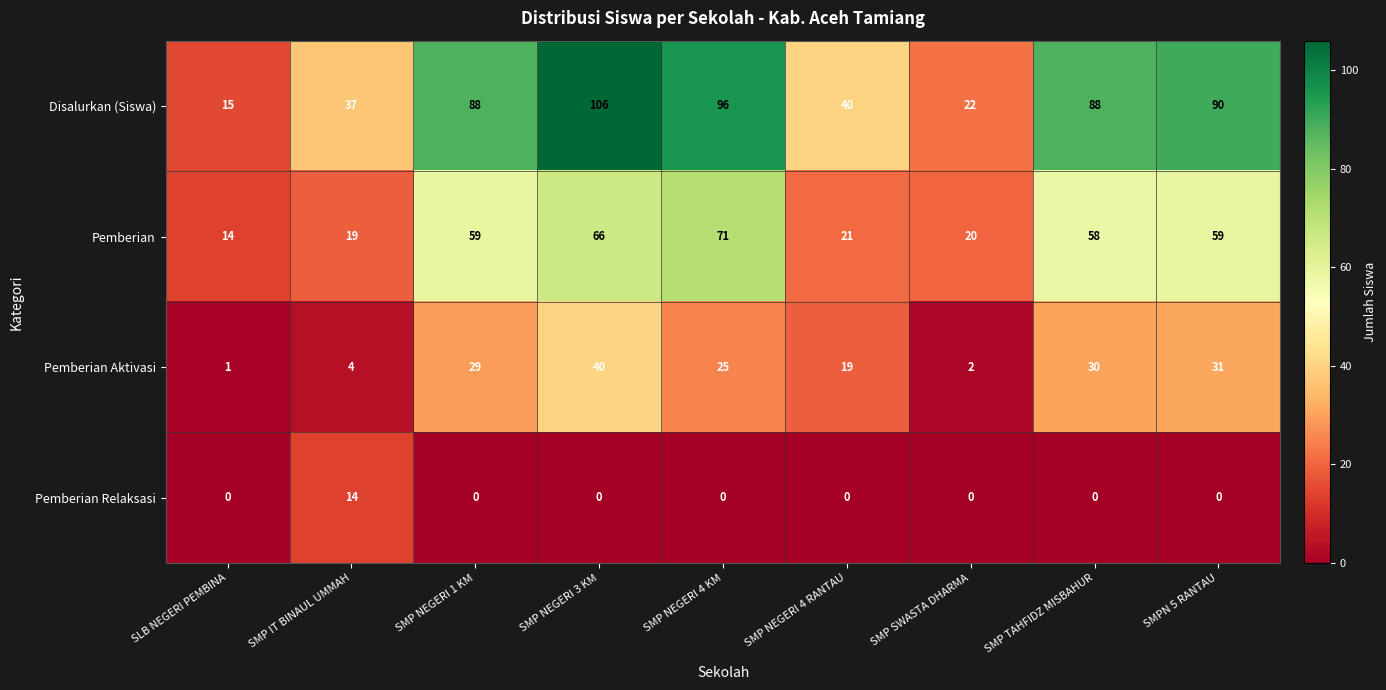

Which category has the highest value across all series?

SMP NEGERI 3 KM